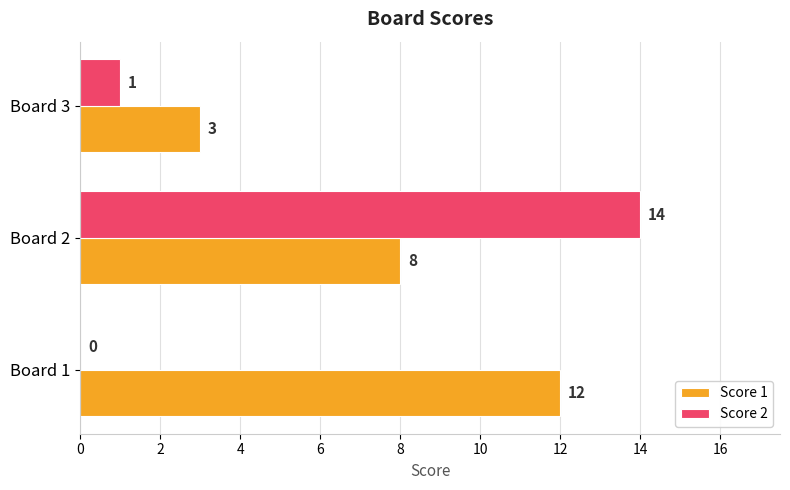

What is the sum of all Score 1 values?

23